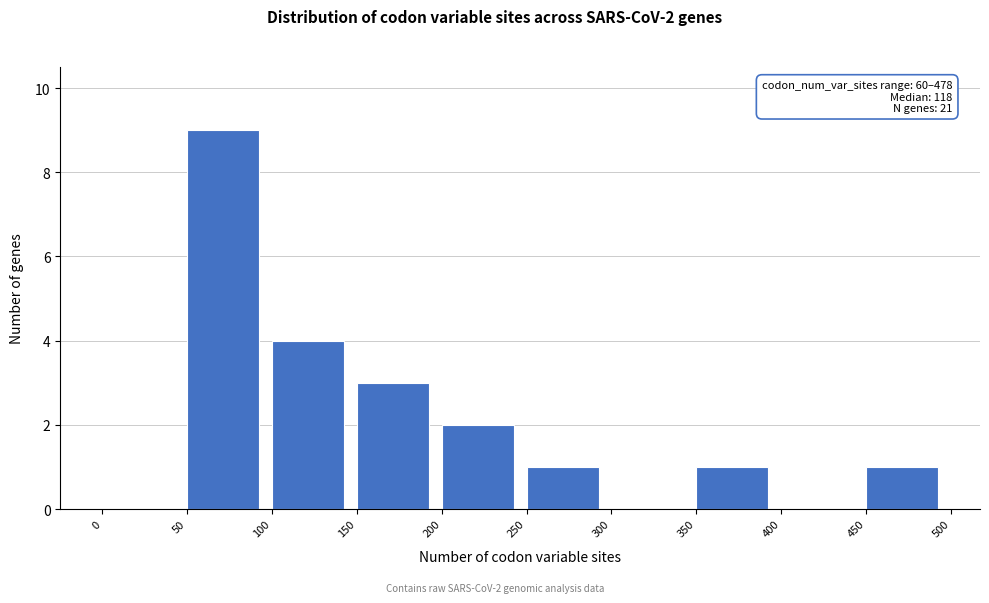

Over which range of the x-axis is the bar tallest?

50 to 100